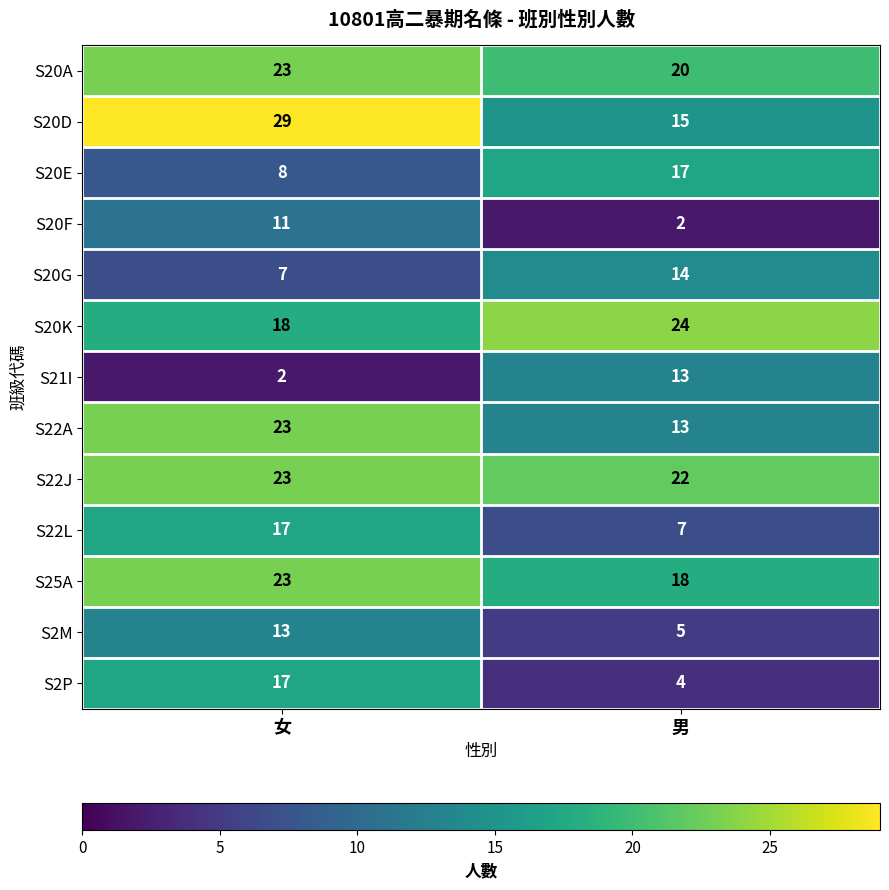

Between 女 and 男, which series saw the biggest shift?

S20D